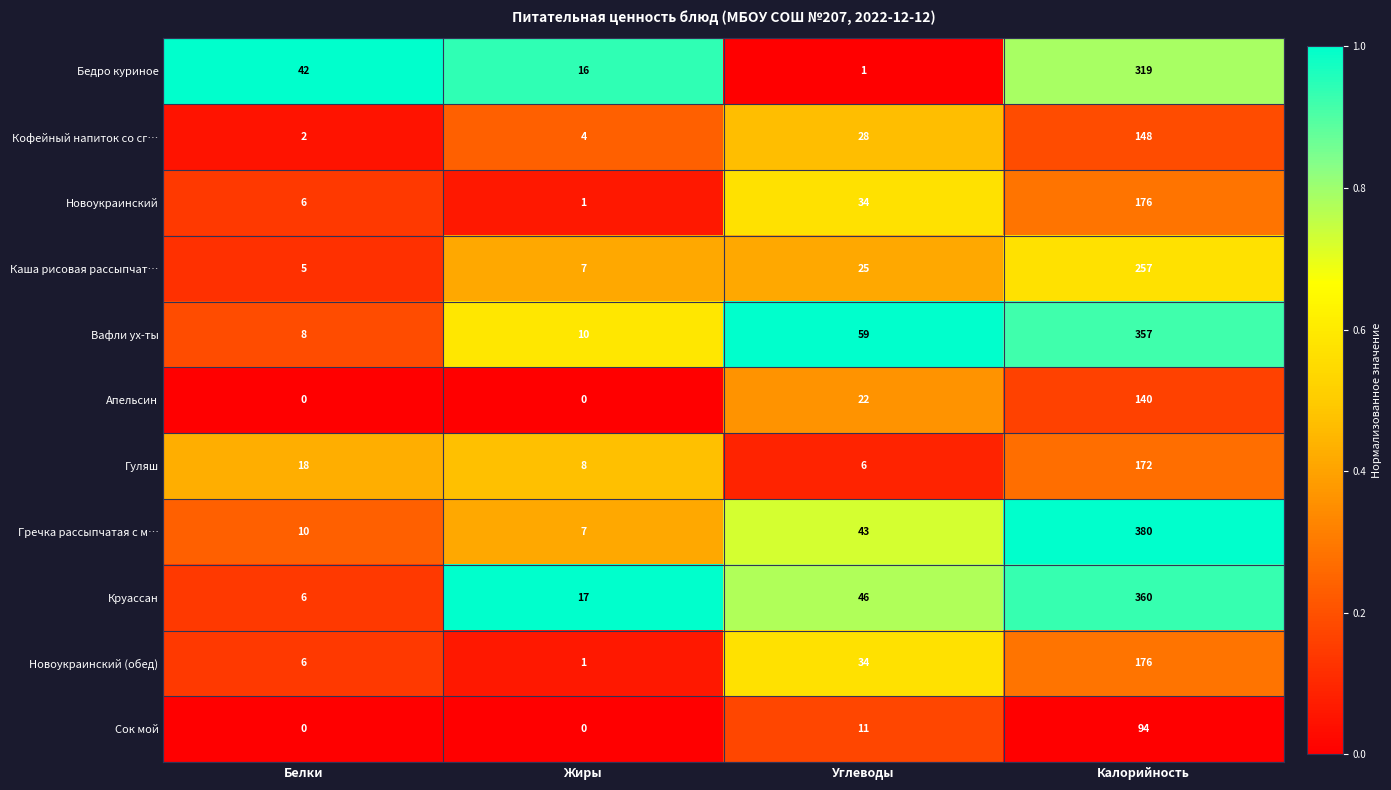

Which category has the highest value in the Сок мой series?

Калорийность